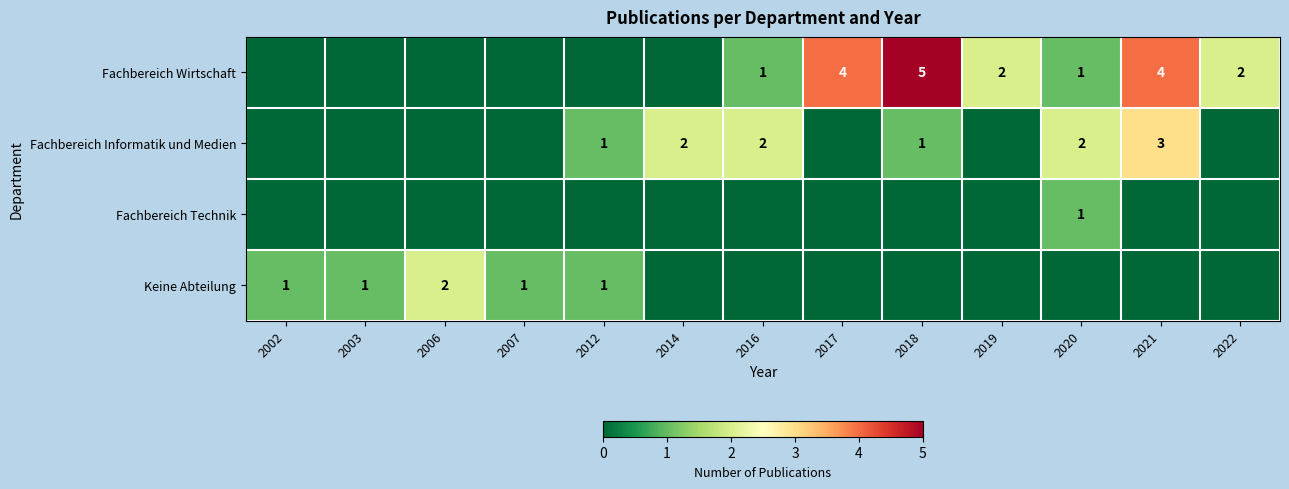

The Keine Abteilung series shows 1 at 2002. True or false?

True